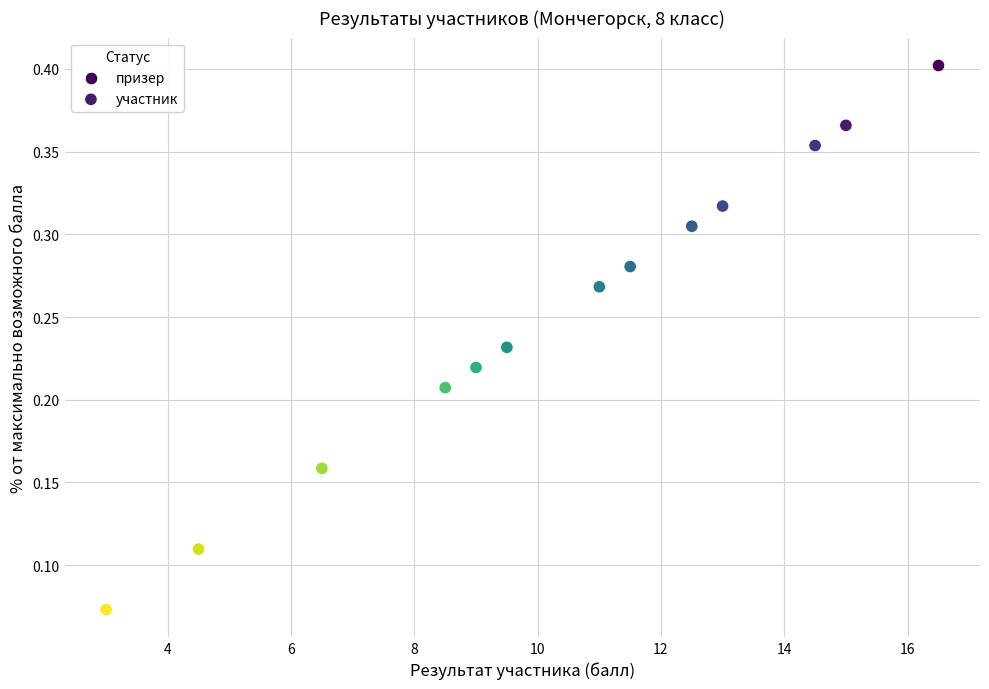

What are all the series names shown in the legend?

призер, участник